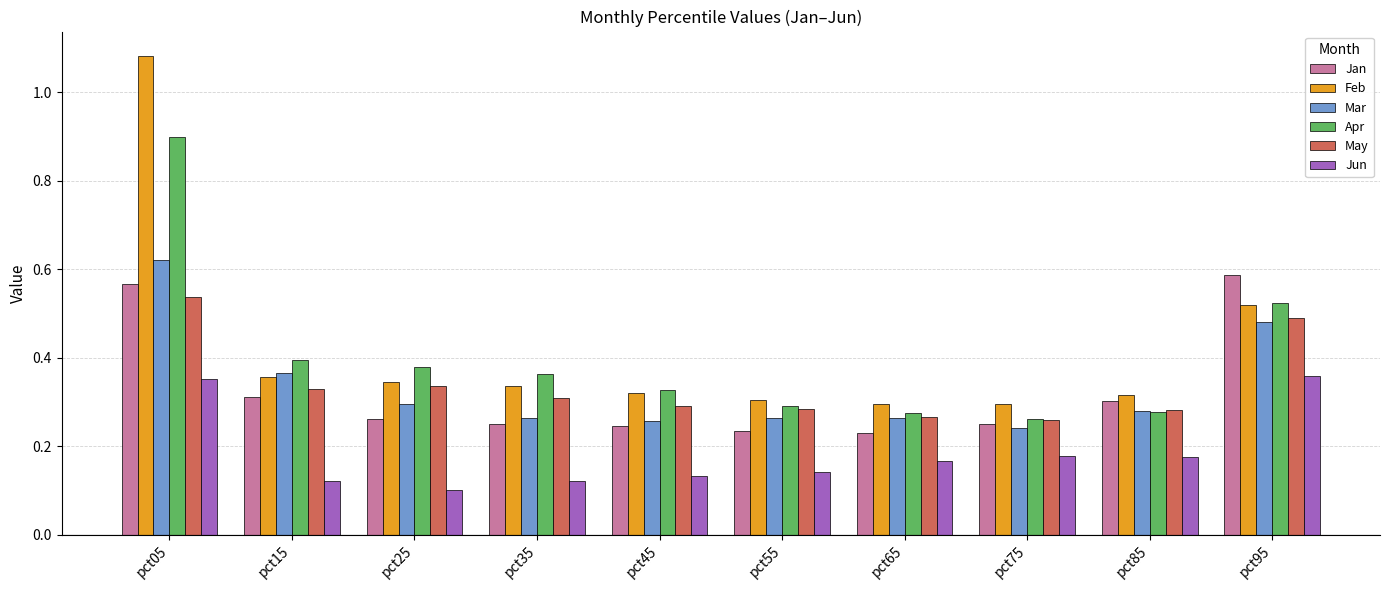

What is the sum of all Mar values?

3.3